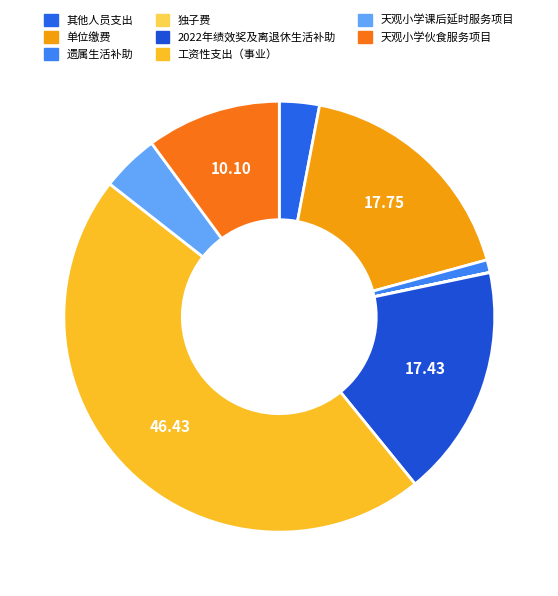

Which slice is the smallest?

独子费